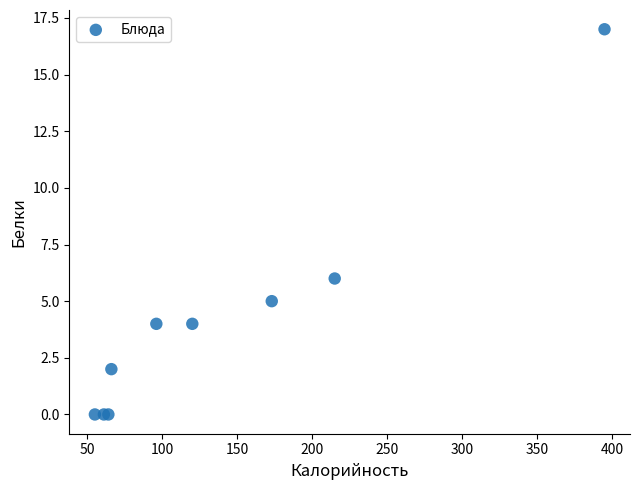

What Y value in the scatter plot is closest to 8?

6